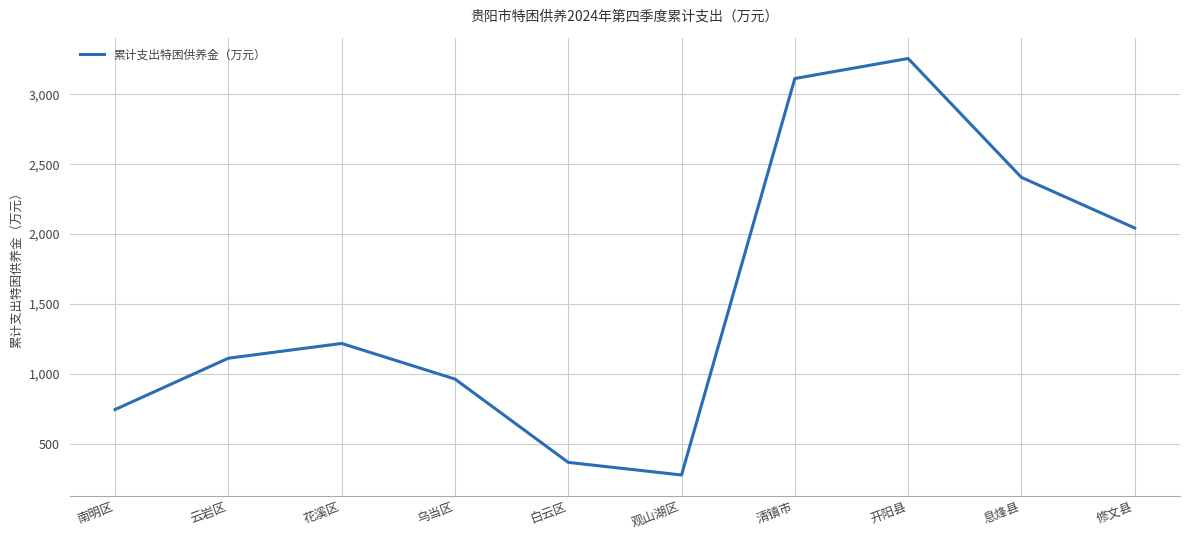

Rank the categories by value from highest to lowest.

开阳县, 清镇市, 息烽县, 修文县, 花溪区, 云岩区, 乌当区, 南明区, 白云区, 观山湖区